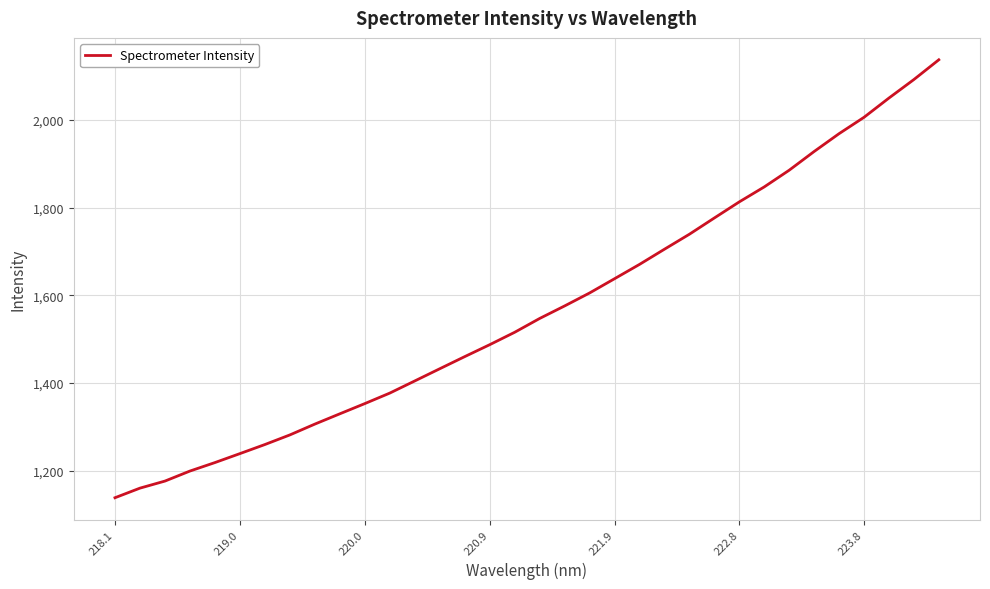

What is the maximum value shown in the chart?

2137.5